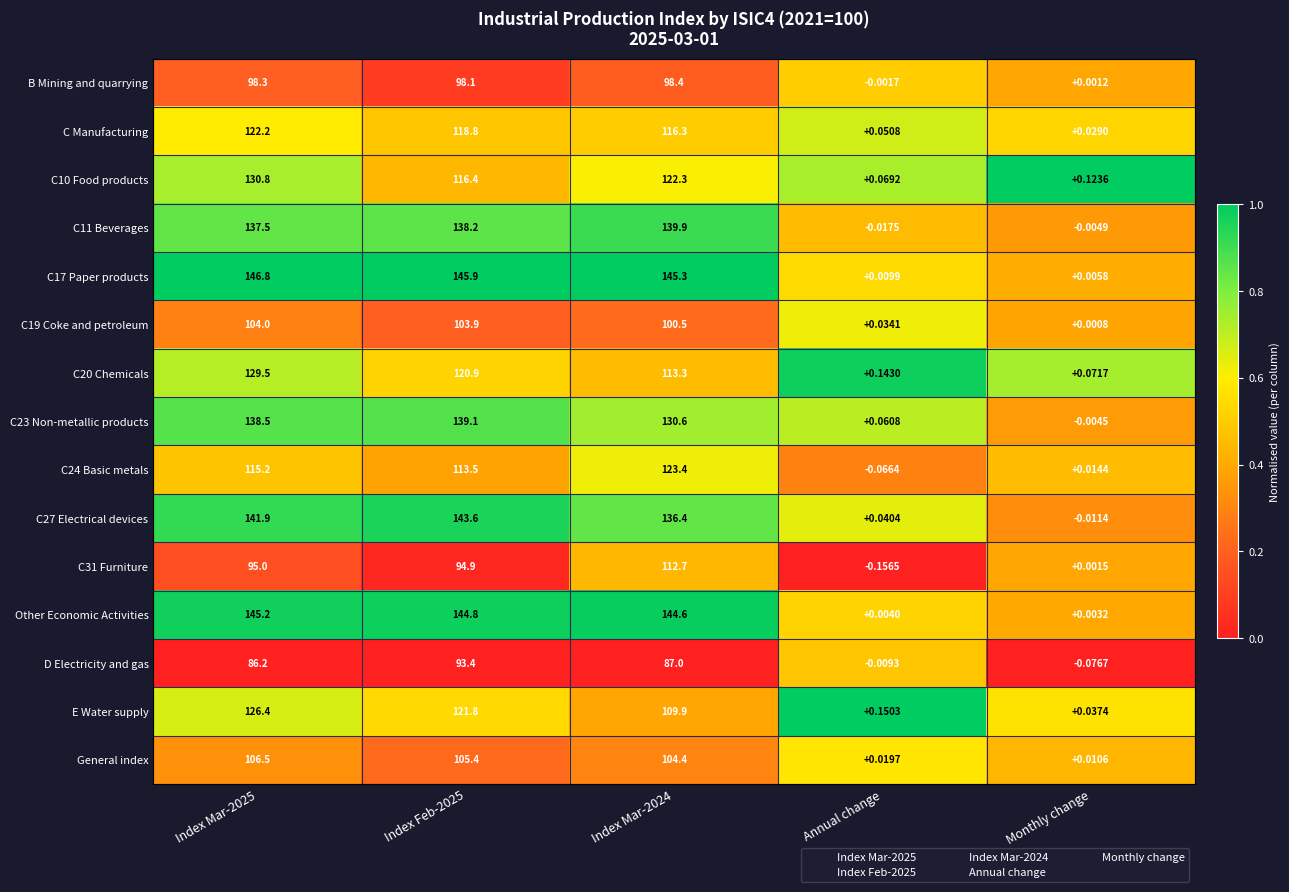

At which category does the chart reach its minimum across all series?

Annual change